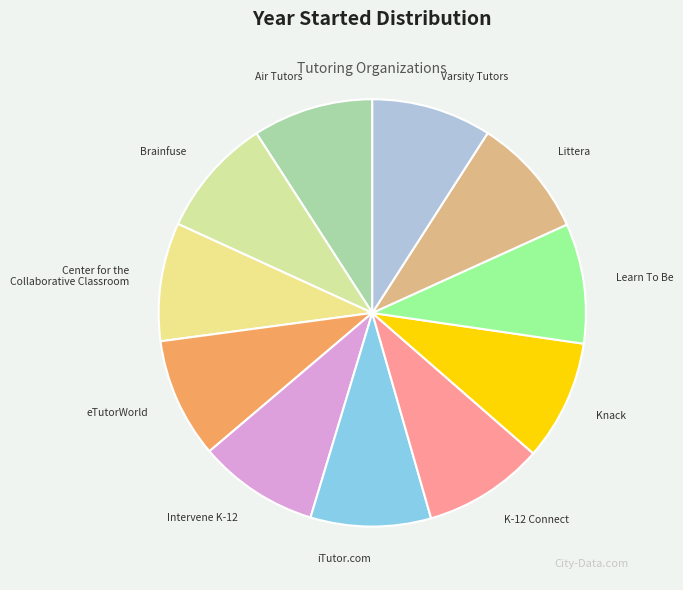

The Brainfuse slice represents 1% of the pie. True or false?

False